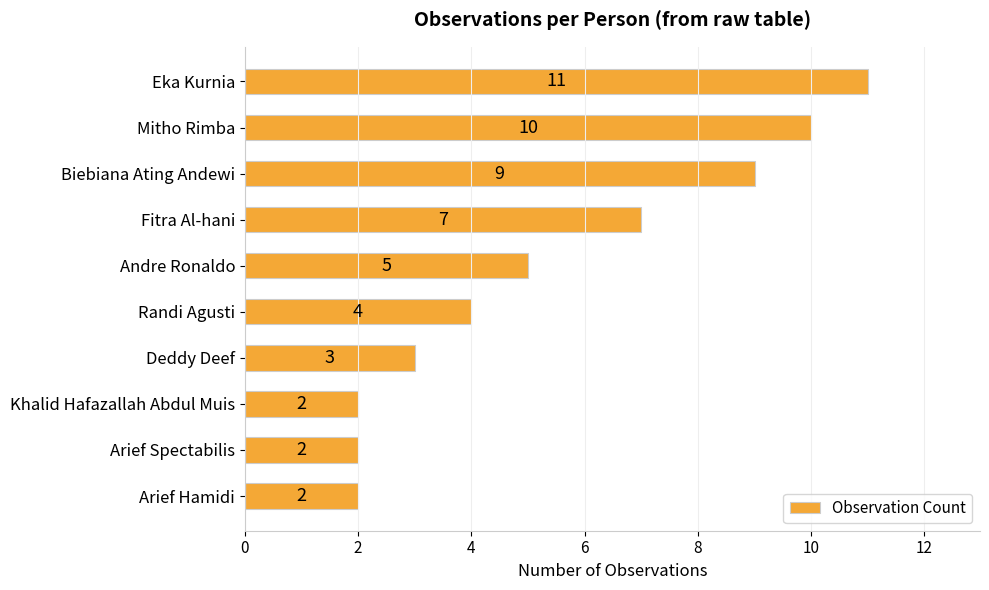

Count the values in the range 2 to 9.

8